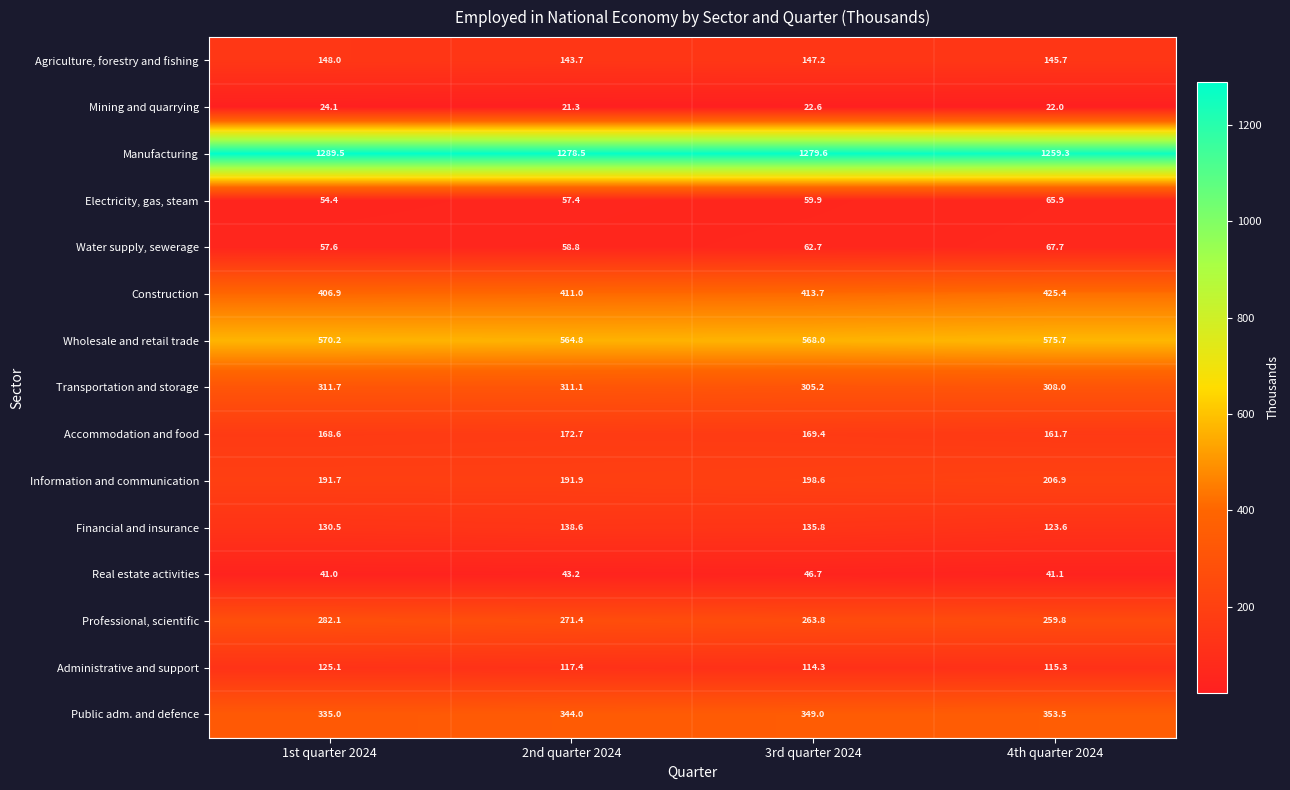

Which category has the highest value in the Construction series?

4th quarter 2024